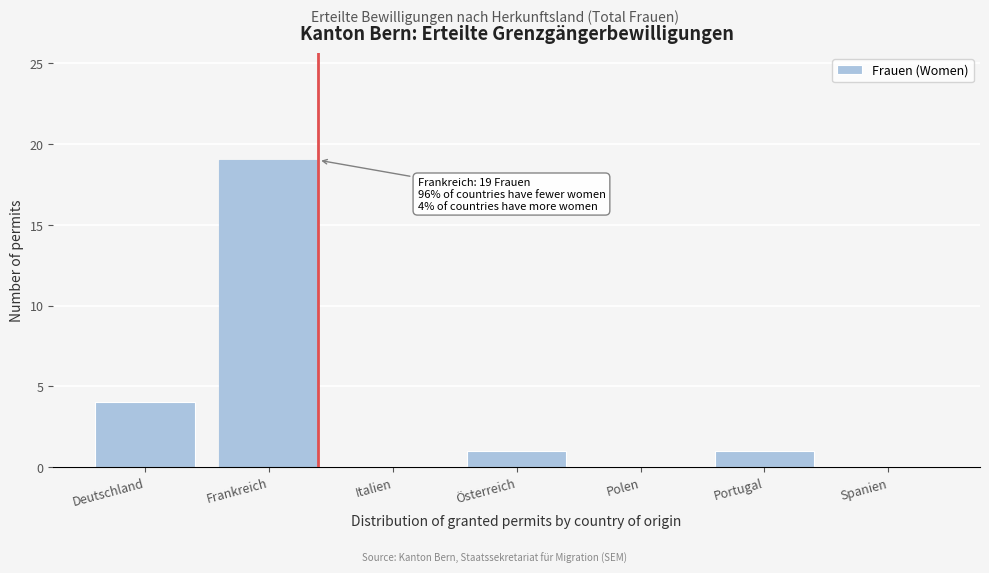

Reading left to right, list all the values displayed in this chart.

Deutschland=4	Frankreich=19	Italien=0	Österreich=1	Polen=0	Portugal=1	Spanien=0